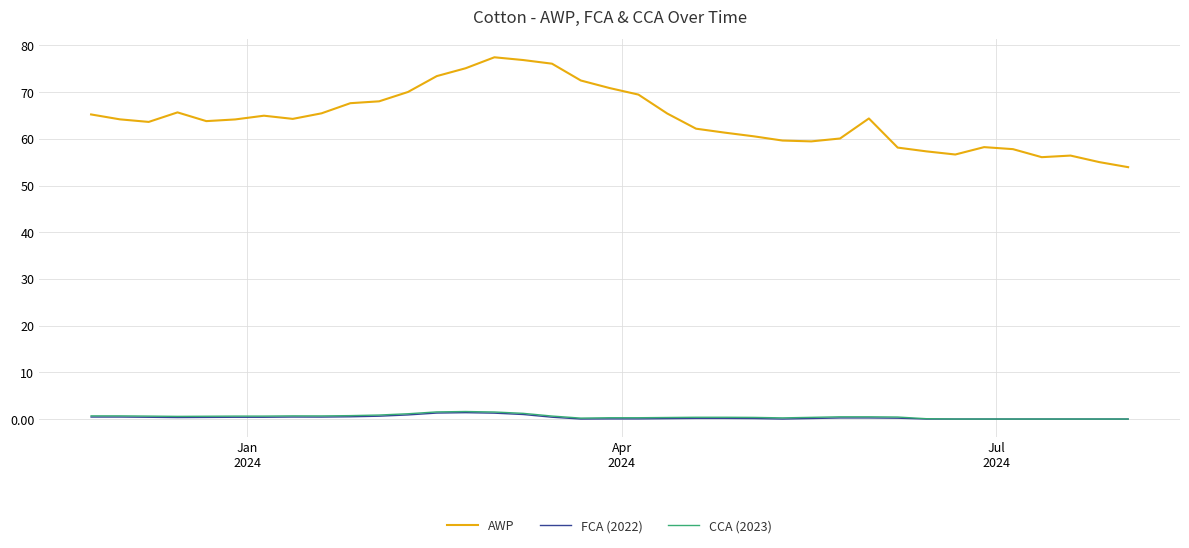

True or false: CCA (2023) and AWP cross at least once.

False